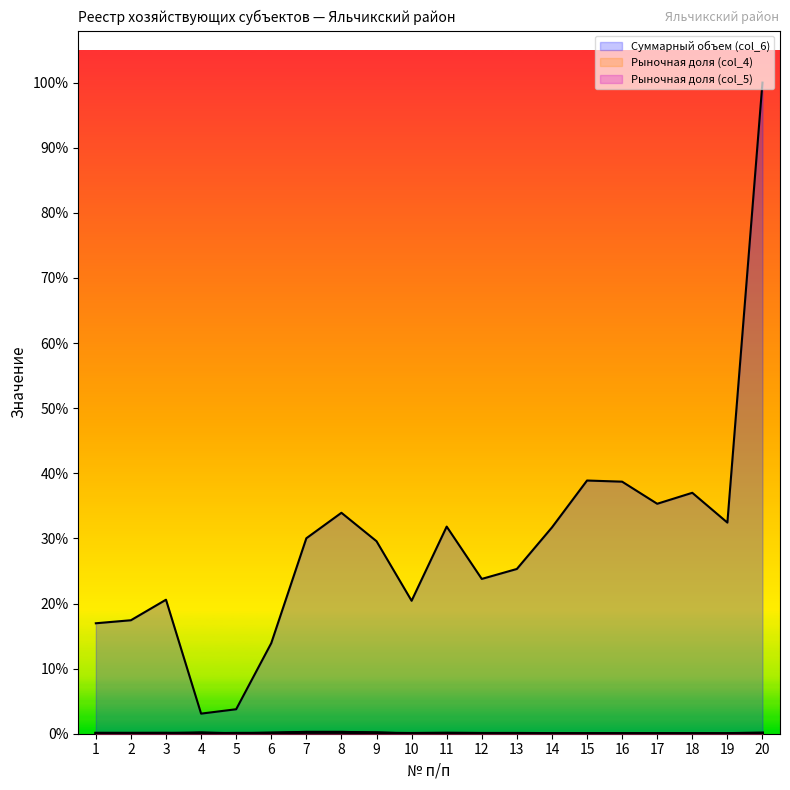

Where is the first local minimum for Суммарный объем (col_6)?

4